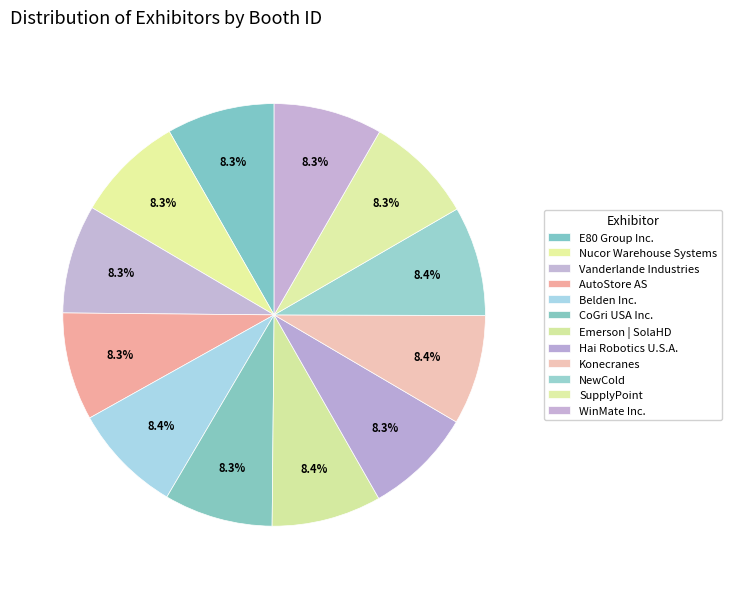

To the nearest percent, what percentage of the pie is Emerson | SolaHD?

8%